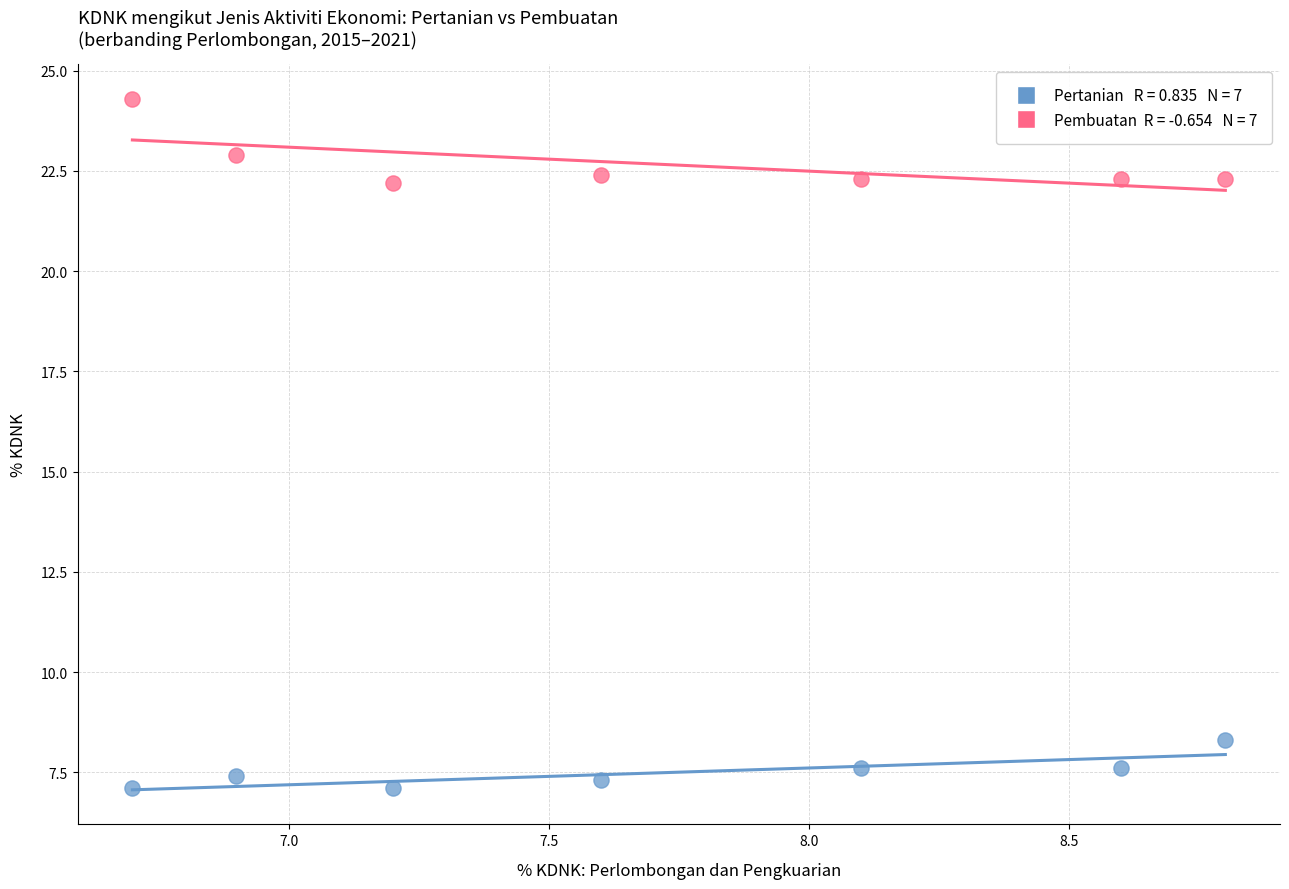

Across all data points, what is the range of Y values (max minus min)?

17.2